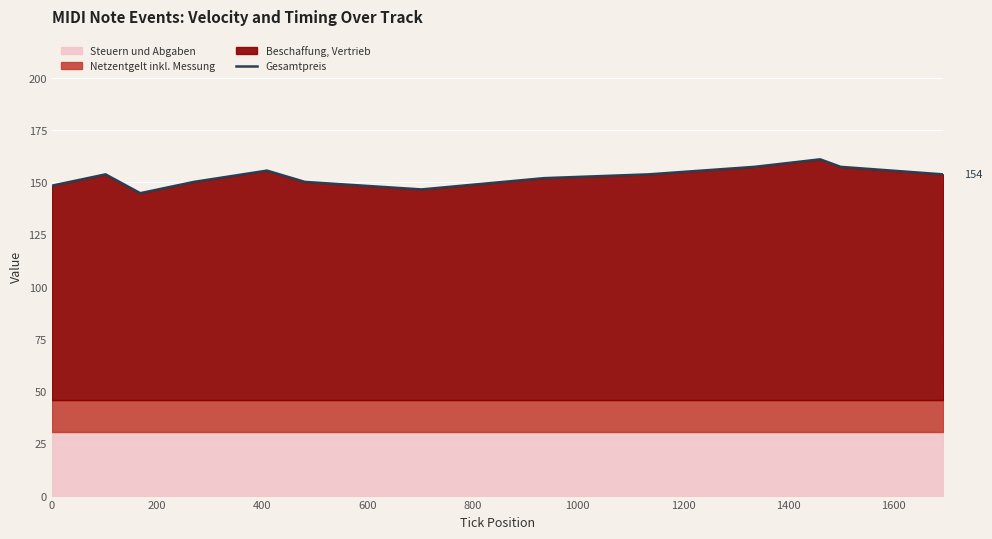

Reading left to right, what are all the values shown in this chart?

148.3	153.7	144.7	150.1	155.5	150.1	146.5	151.9	153.7	157.3	160.9	157.3	153.7